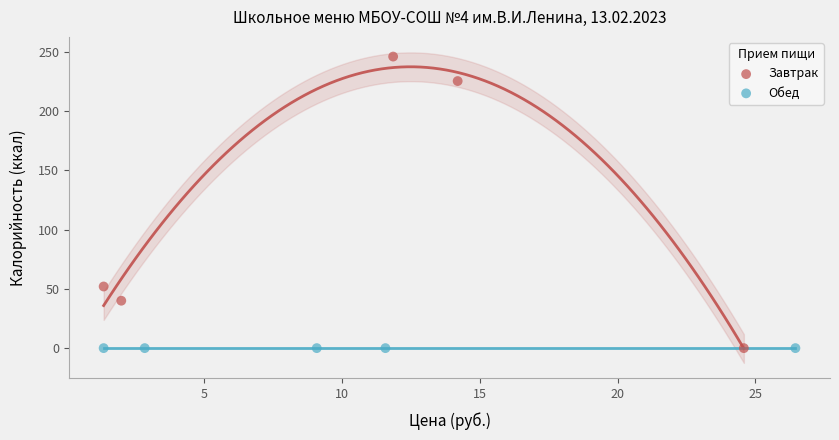

Which series contains the highest Y value?

Завтрак